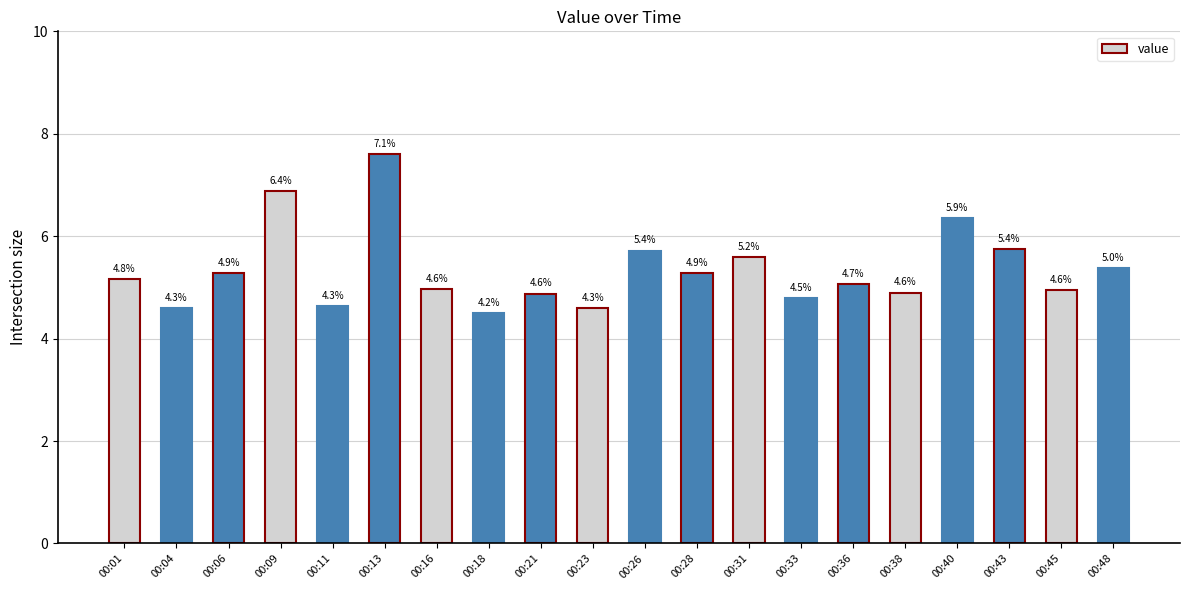

Where is the data nearest to the value 6?

00:43